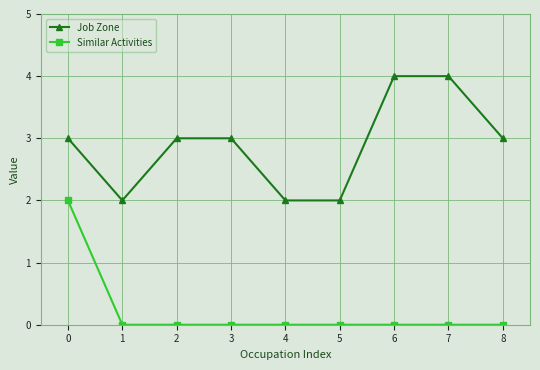

Reading left to right, transcribe all the data shown in this chart.

Job Zone: 3	2	3	3	2	2	4	4	3
Similar Activities: 2	0	0	0	0	0	0	0	0